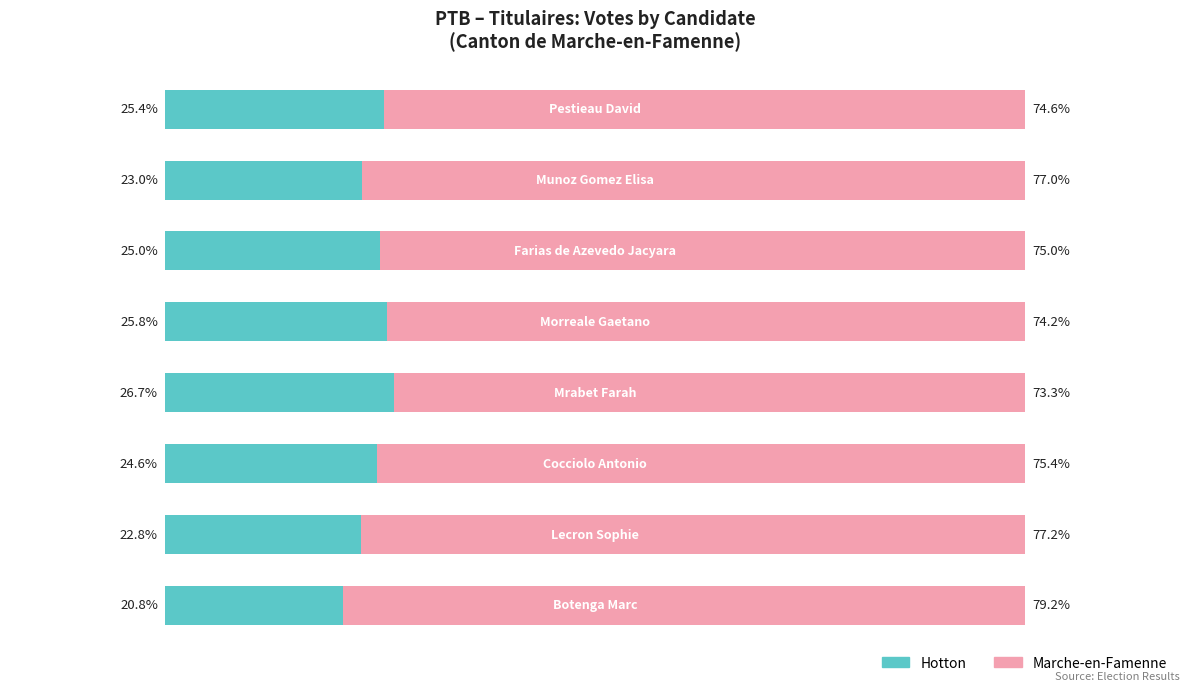

What are all the series names shown in the legend?

Hotton, Marche-en-Famenne